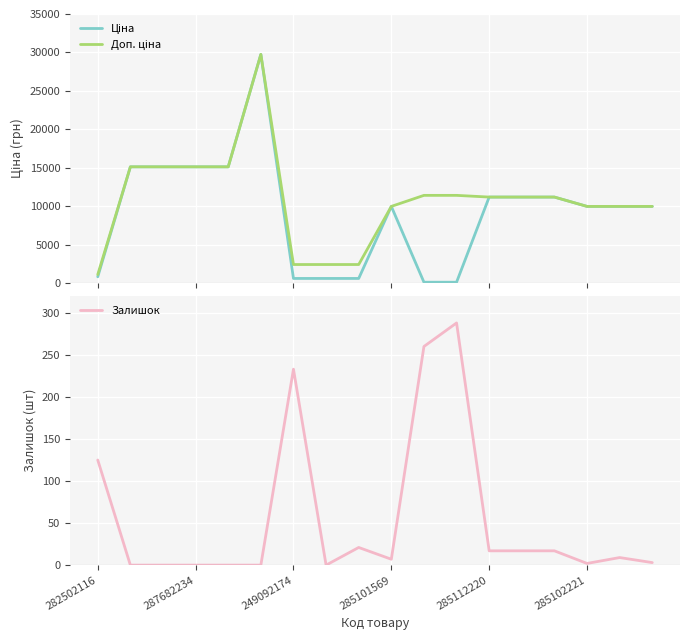

At which label is Залишок closest to 144?

282502116